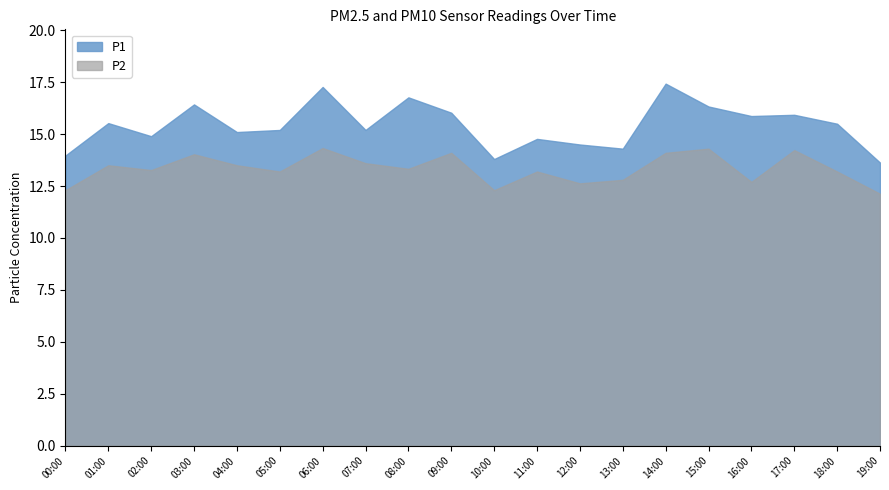

At which category is the sum across all series the highest?

06:00